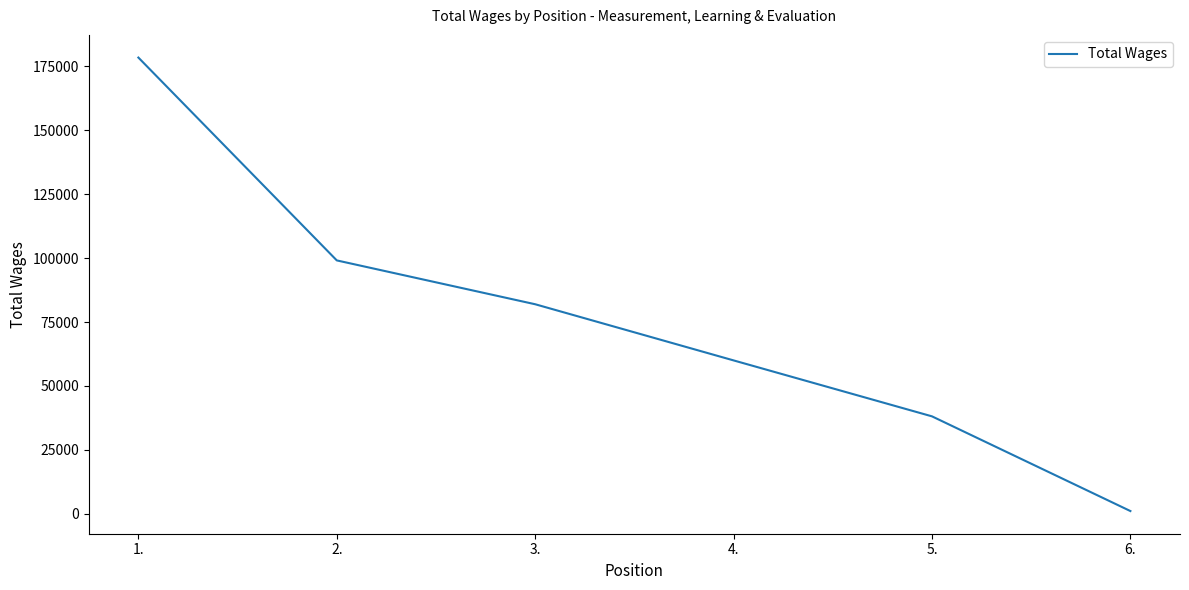

What is the minimum value shown in the chart?

1019